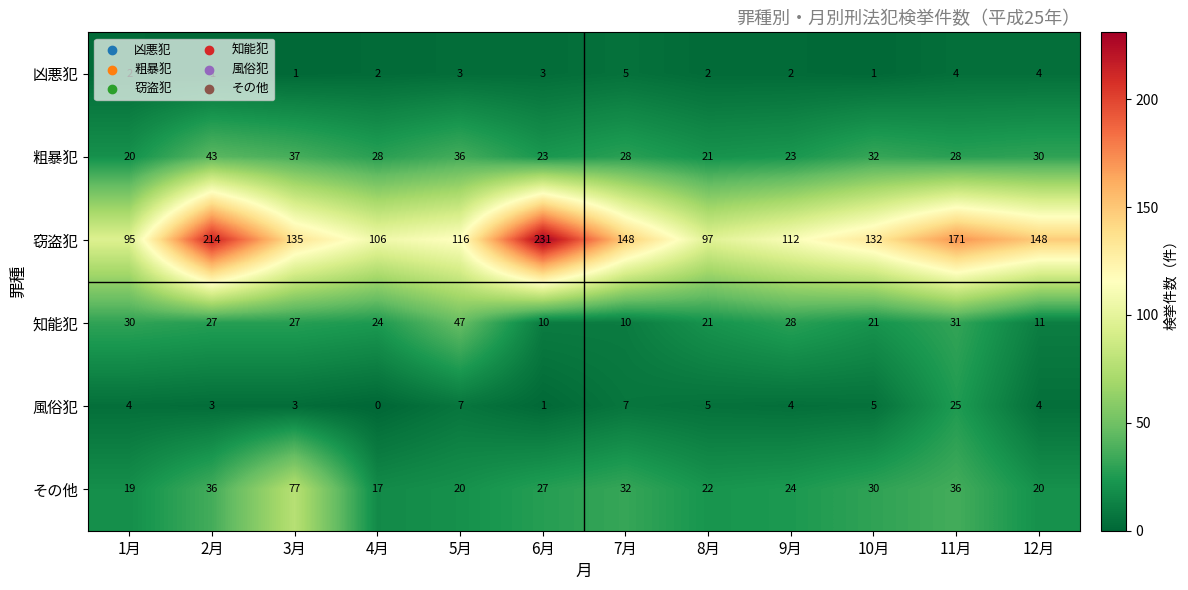

What is the sum of all 知能犯 values?

287